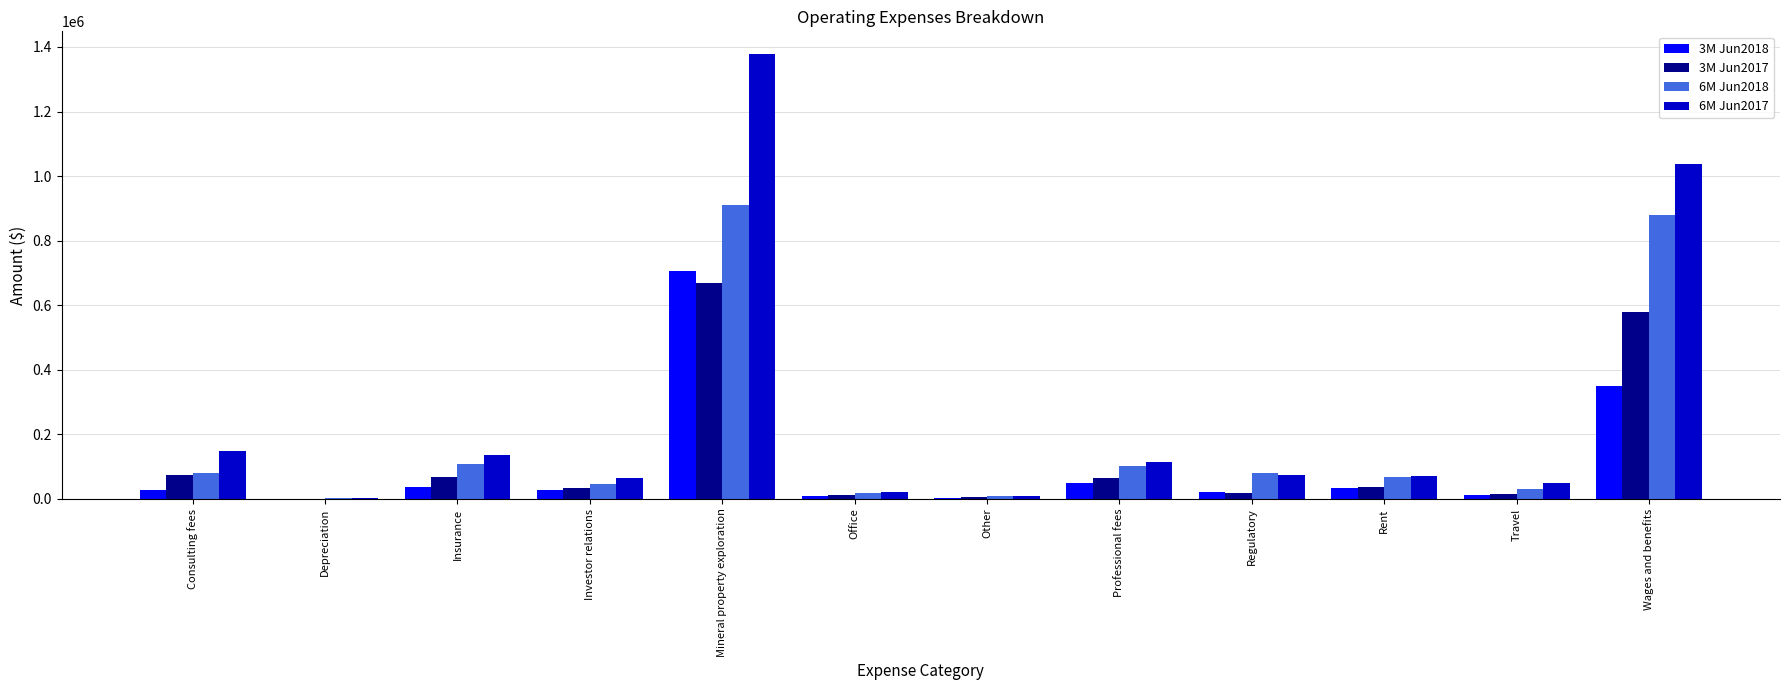

How many groups of bars are there?

12